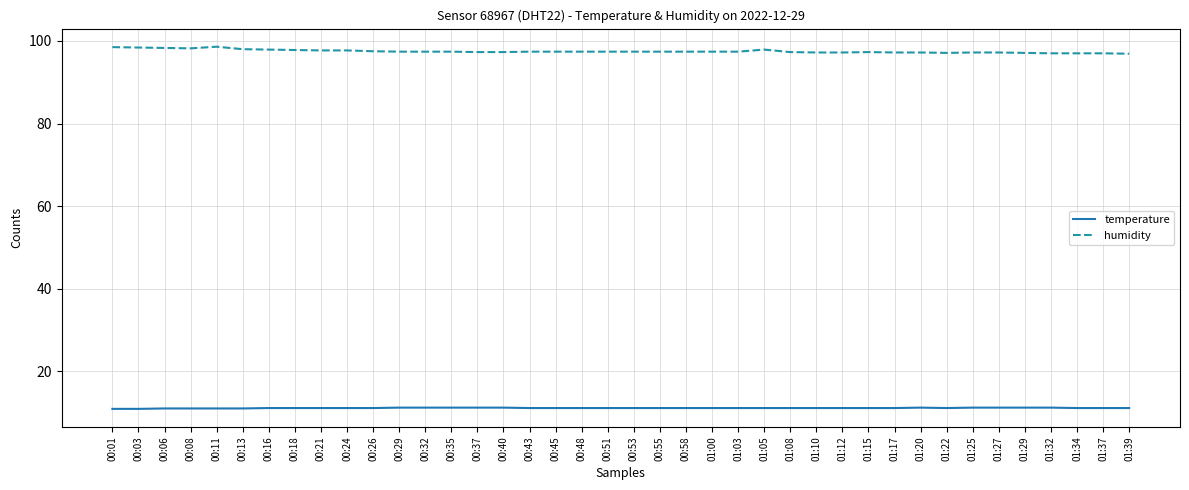

What is the lowest value of the humidity series?

96.9